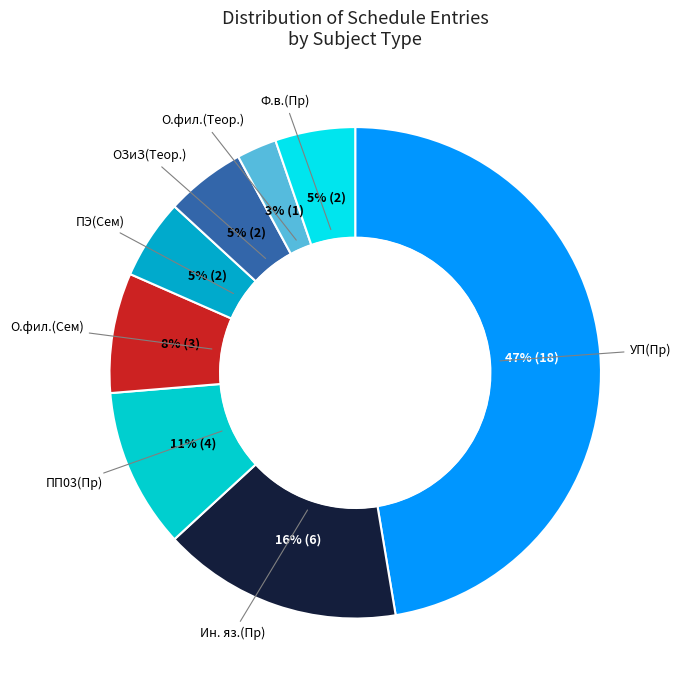

To the nearest percent, what percentage of the pie is ОЗиЗ(Теор.)?

5%